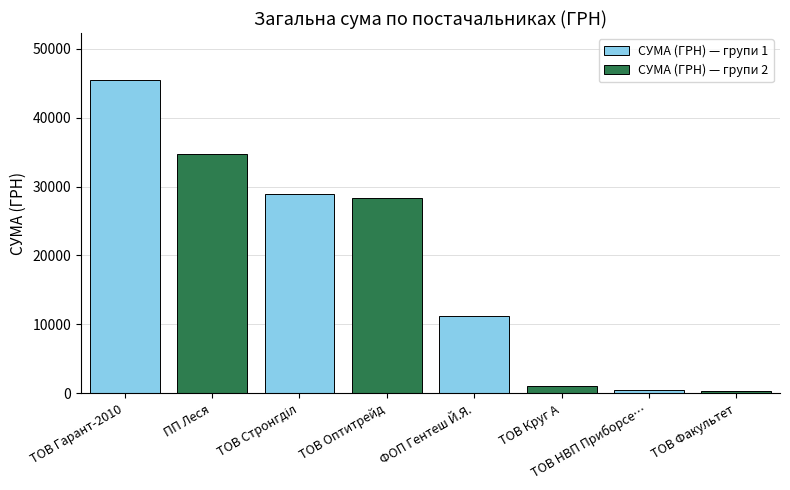

How many bars are there in total?

8